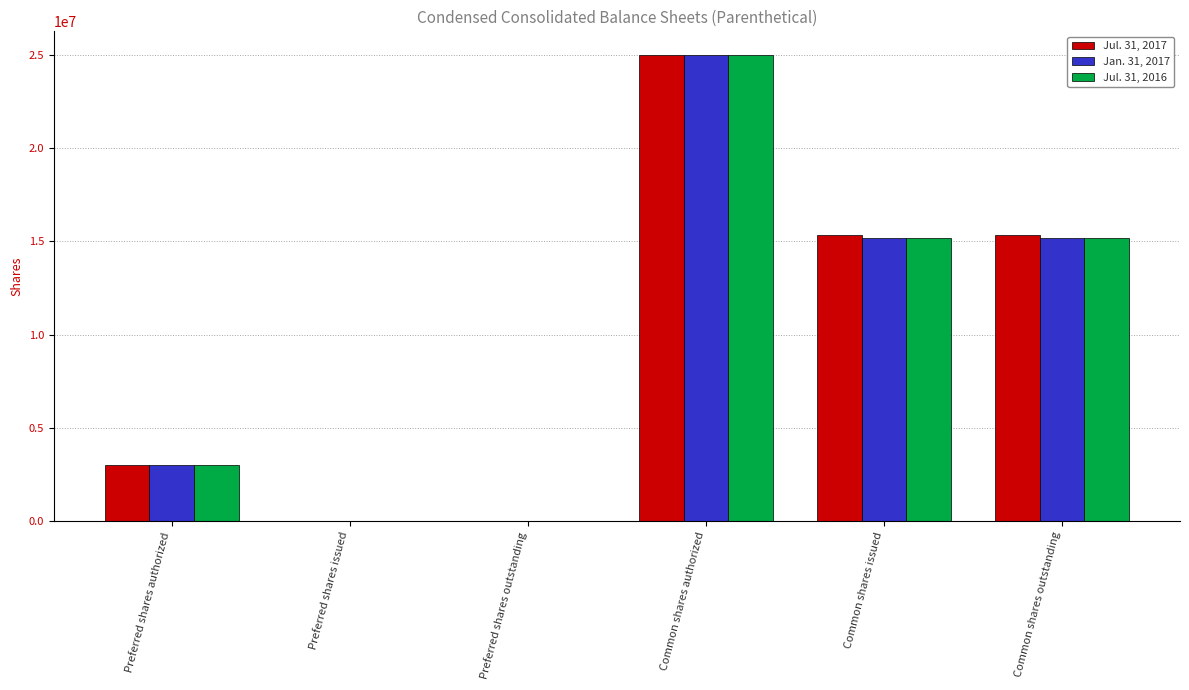

True or false: Jul. 31, 2017 has a value of 0 at Preferred shares issued.

True